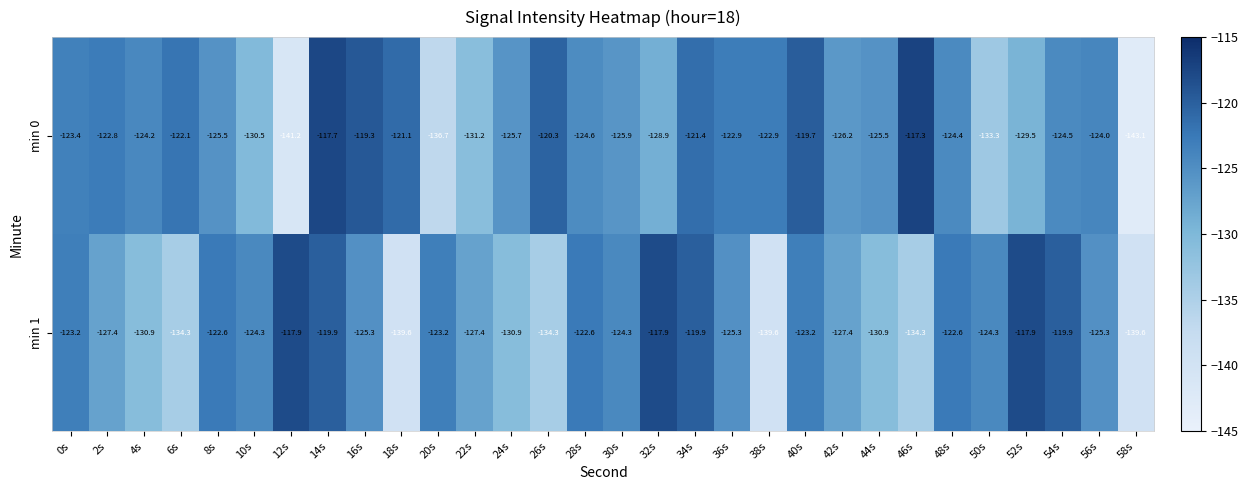

What is the difference between the second highest and second lowest values in the min 1 series?

21.7